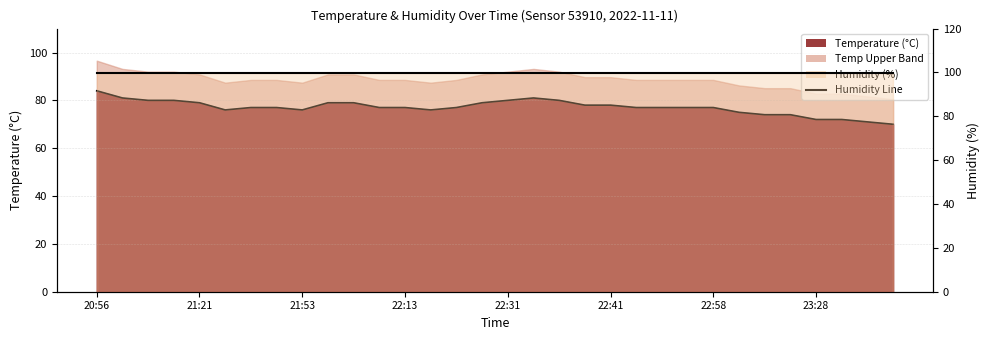

True or false: the data has more than 1 interior local peaks.

False